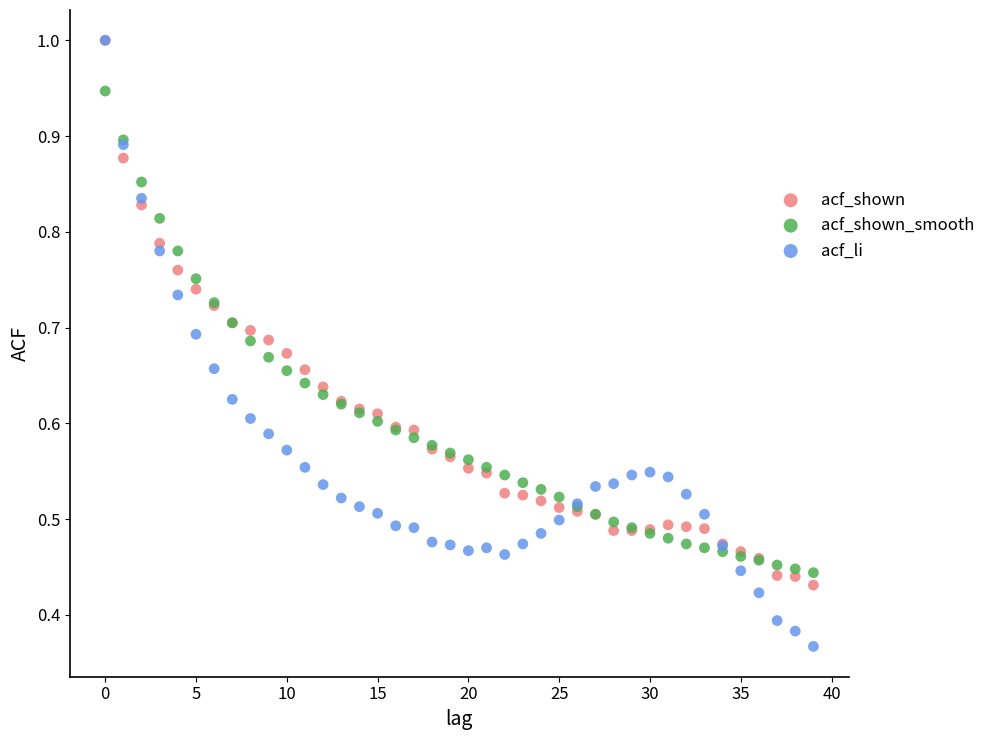

Which series has the largest Y range (max minus min)?

acf_li